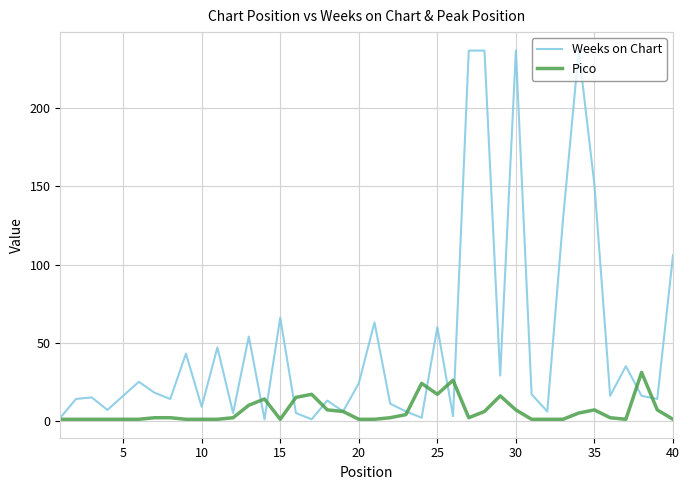

How many distinct data groups are displayed?

2